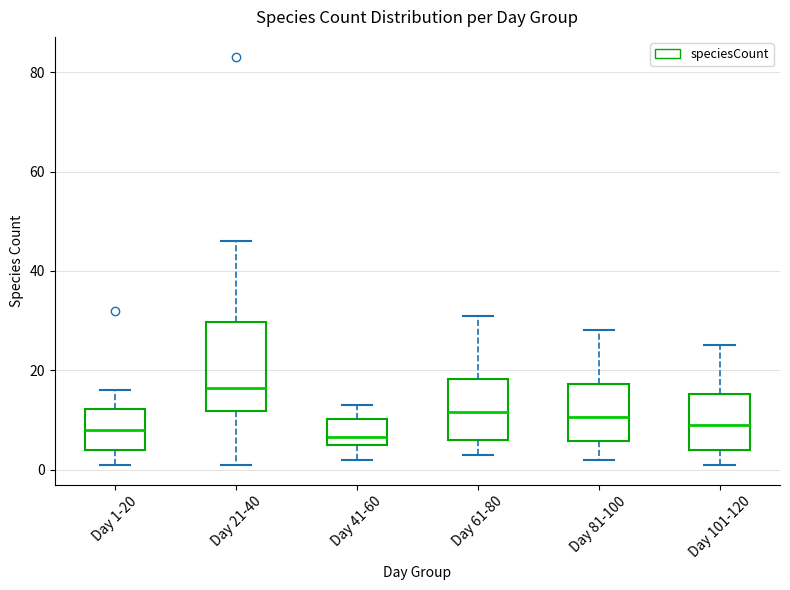

Reading left to right, read every box against the y-axis: the position of its median line, the range the box covers, and the ends of its whiskers. The values are not printed on the chart, so give them approximately, as read against the axis.

Day 1-20: median 8, box 4 to 12, whiskers 2 to 16
Day 21-40: median 16, box 12 to 30, whiskers 2 to 46
Day 41-60: median 6 (just above the box's lower edge), box 6 to 10, whiskers 2 to 14
Day 61-80: median 12, box 6 to 18, whiskers 4 to 32
Day 81-100: median 10, box 6 to 18, whiskers 2 to 28
Day 101-120: median 10, box 4 to 16, whiskers 2 to 26